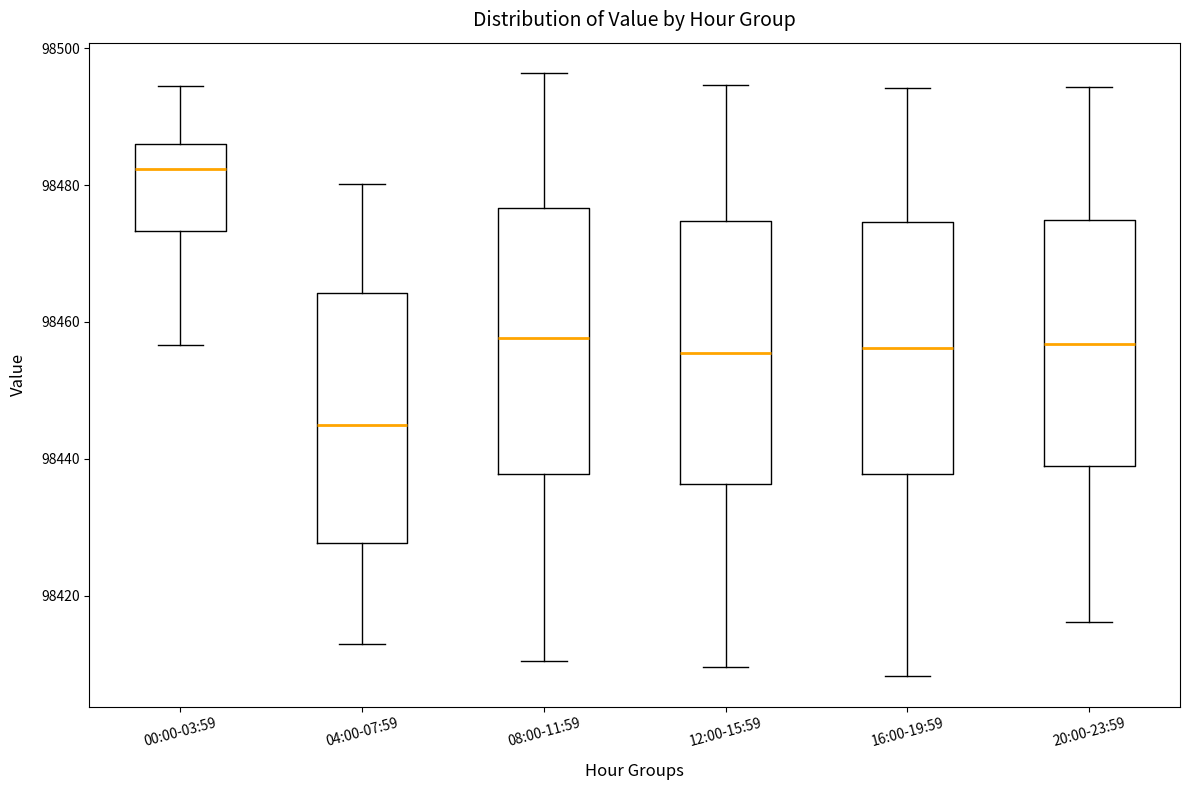

Where does the lower whisker of the box for 16:00-19:59 end on the y-axis? The values are not printed on the chart, so give them approximately, as read against the axis.

98408